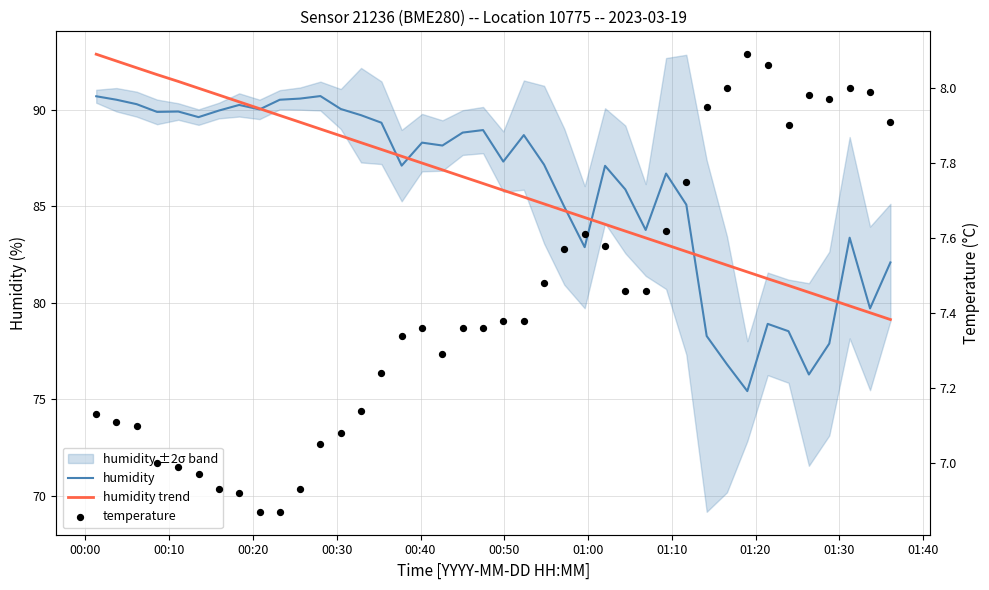

Which series reaches the minimum Y coordinate?

temperature